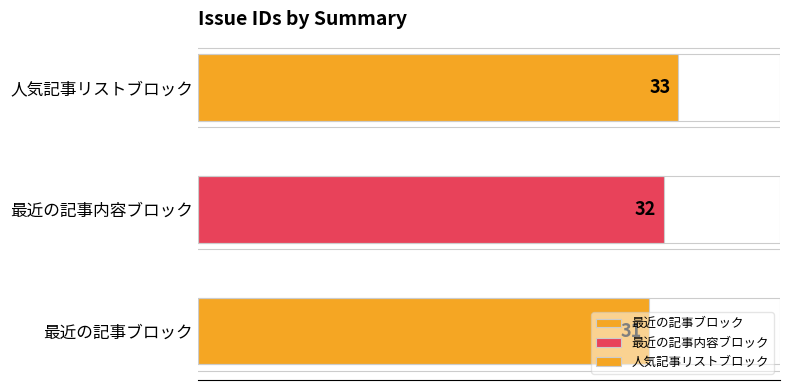

What is the difference between the values at 人気記事リストブロック and 最近の記事ブロック?

2